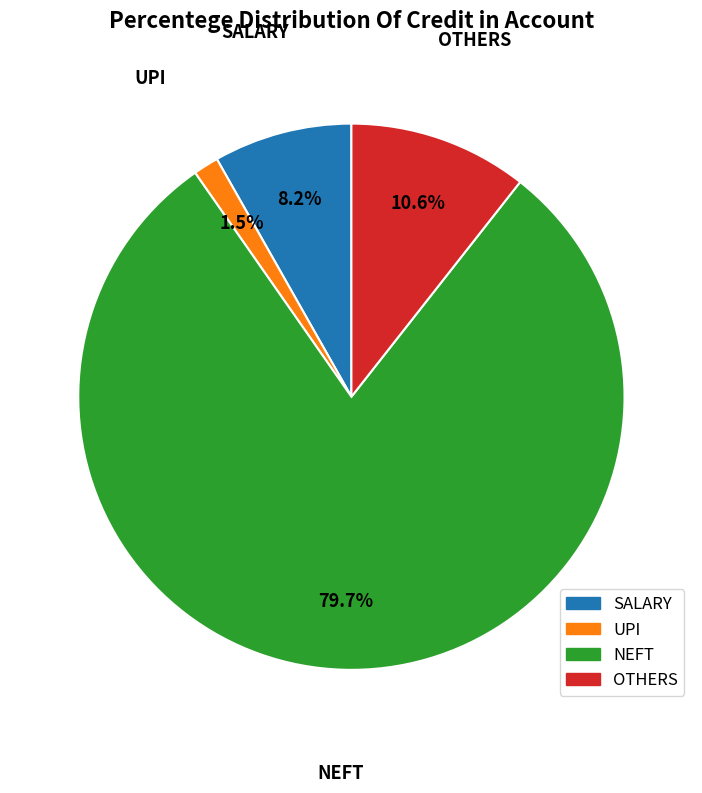

How many segments does this pie chart have?

4